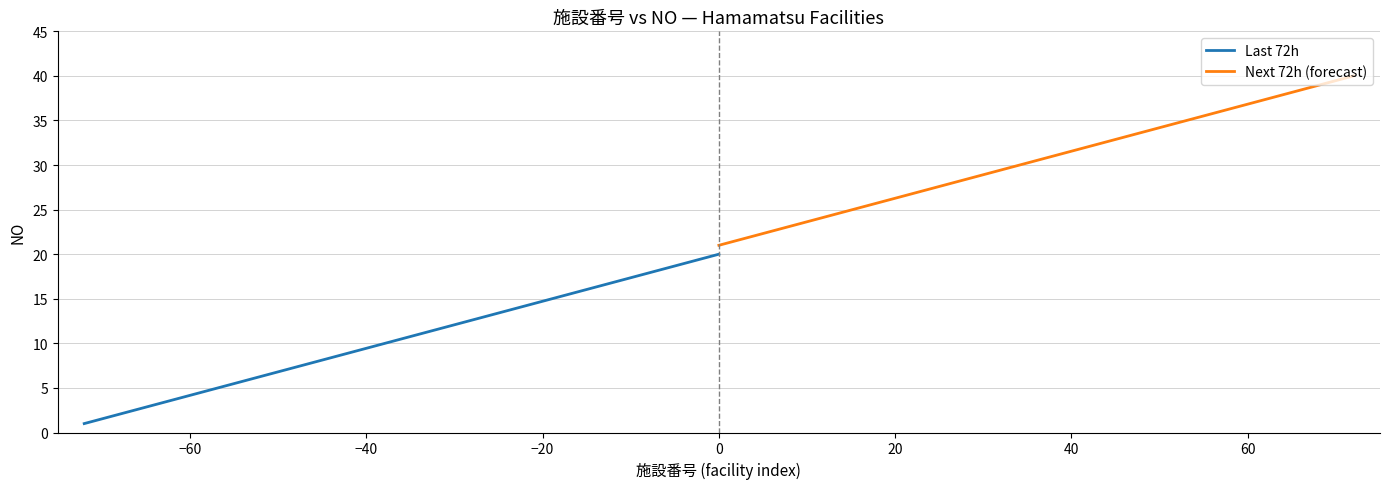

True or false: Last 72h and Next 72h (forecast) cross at least once.

False